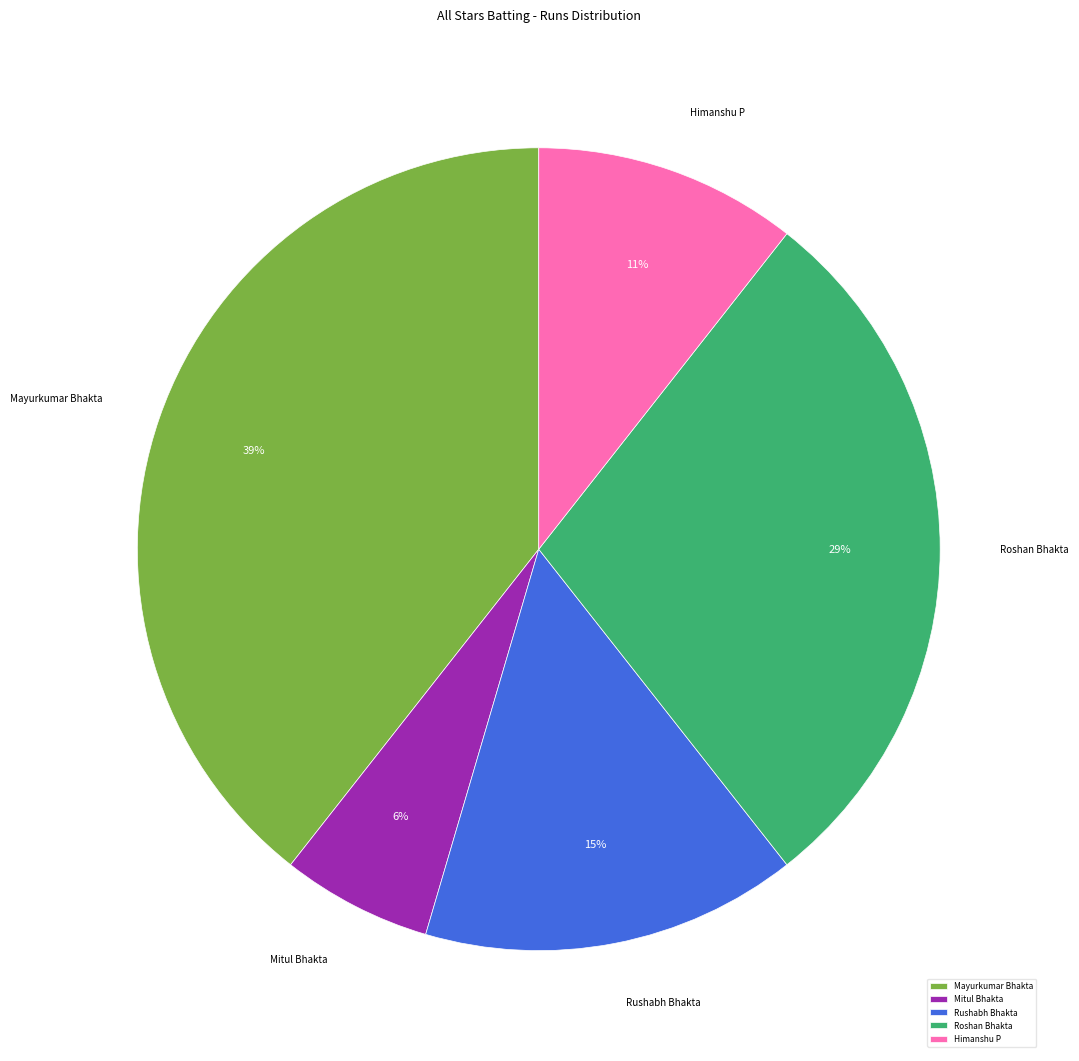

Combined, do Mayurkumar Bhakta and Roshan Bhakta account for over 50%?

Yes